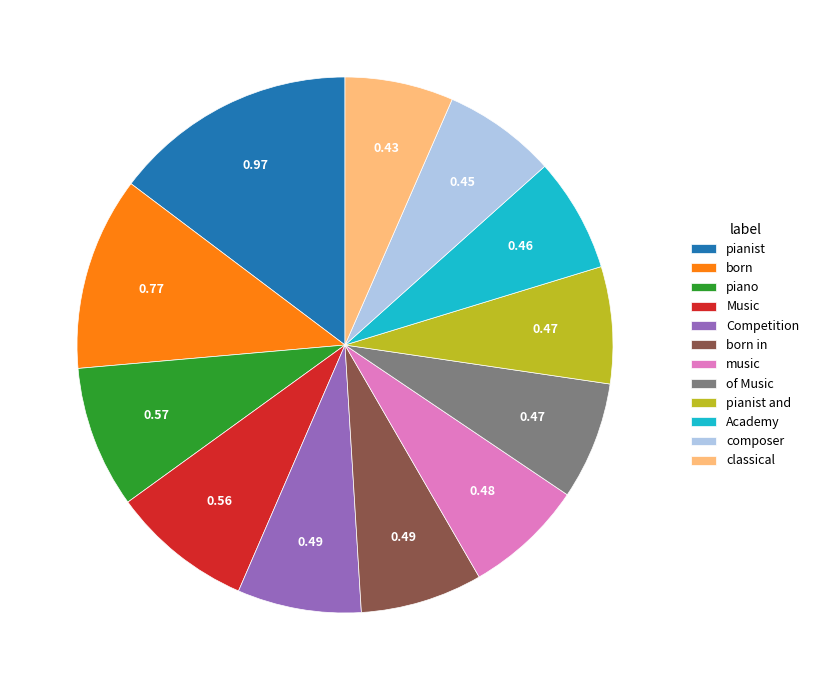

Does any single category account for the majority?

No